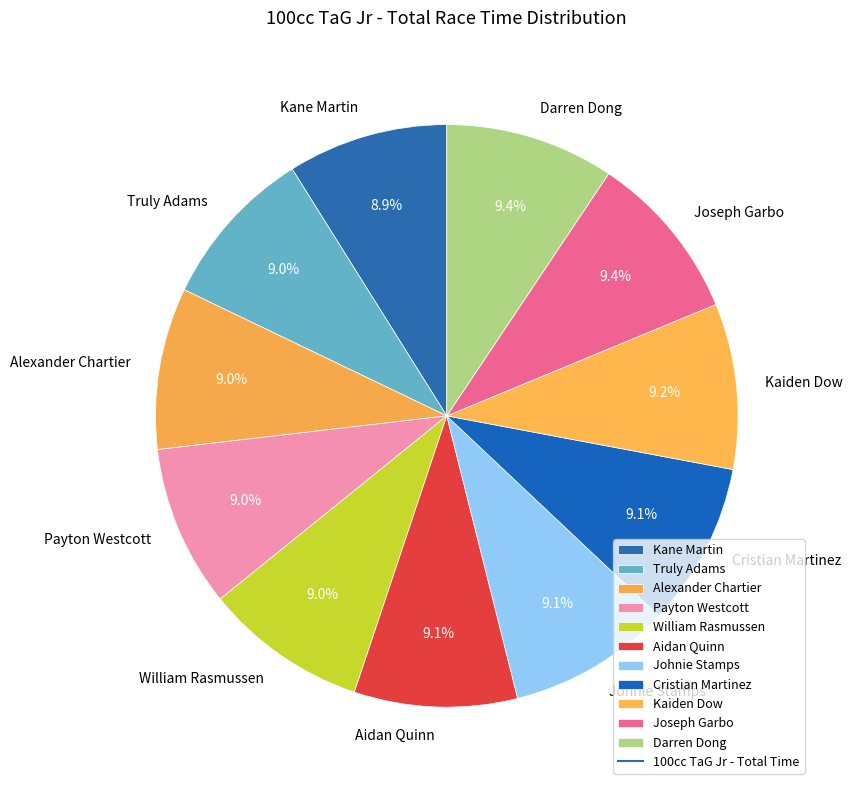

The William Rasmussen slice represents 1% of the pie. True or false?

False